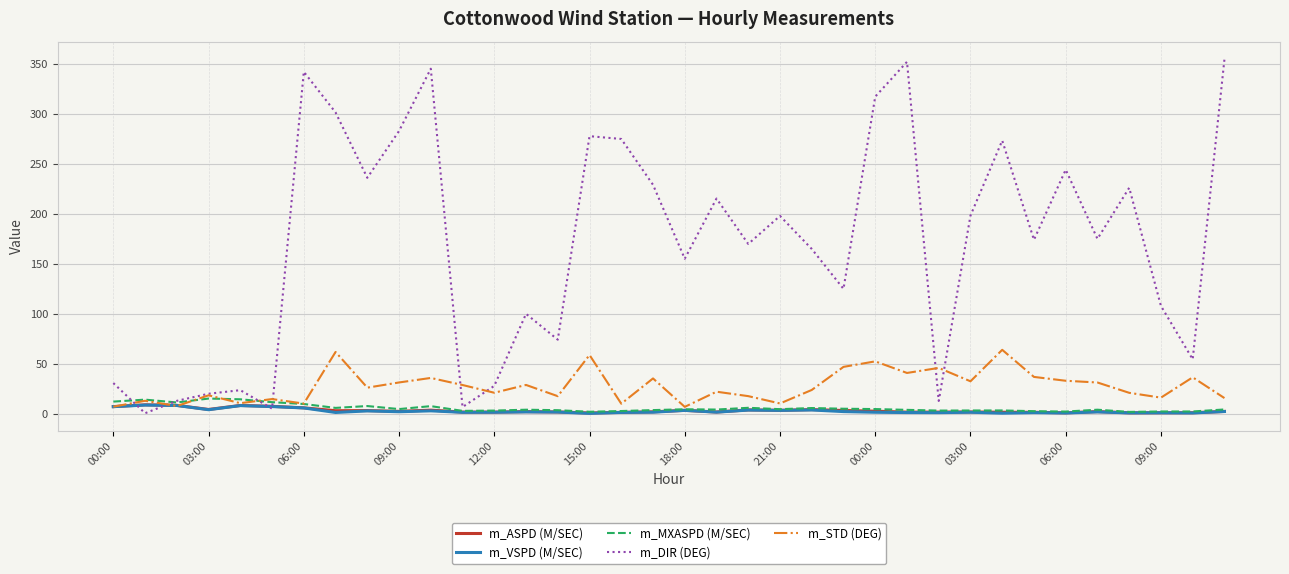

Which series has the largest total across all categories?

m_DIR (DEG)